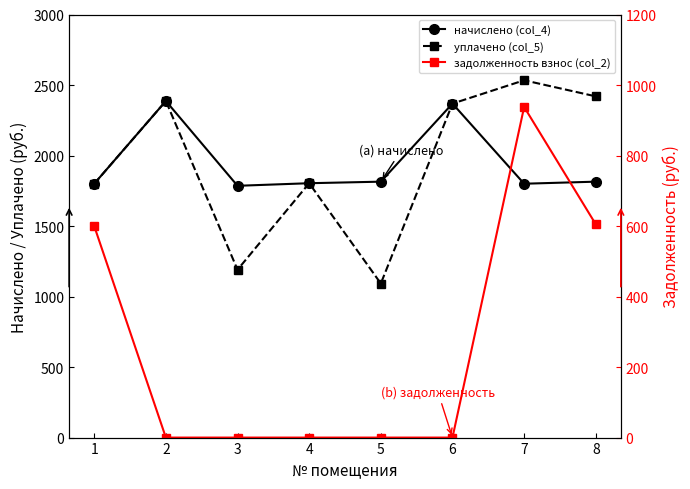

True or false: начислено (col_4) and уплачено (col_5) cross at least once.

False